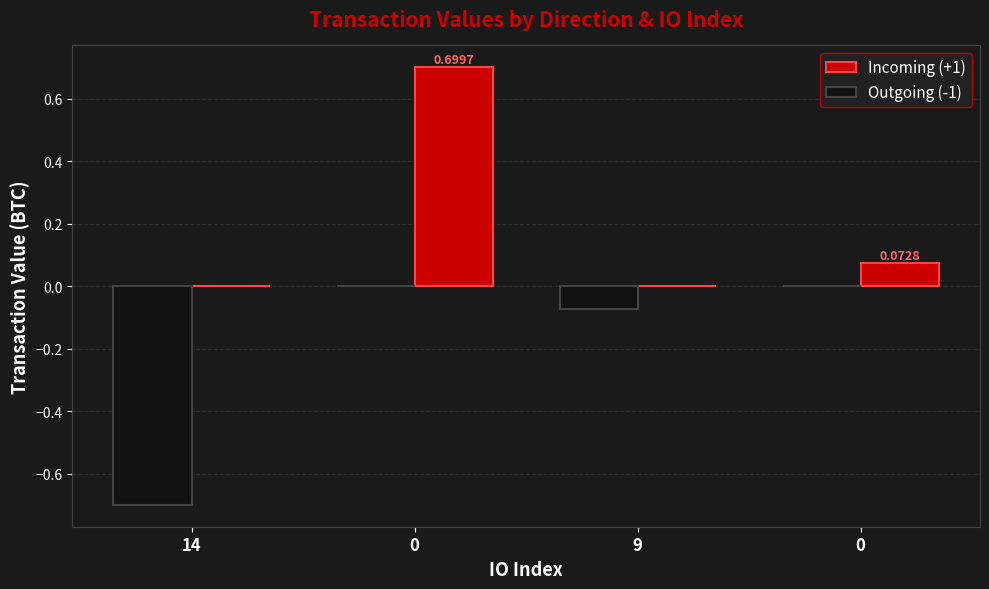

How many groups of bars are there?

4